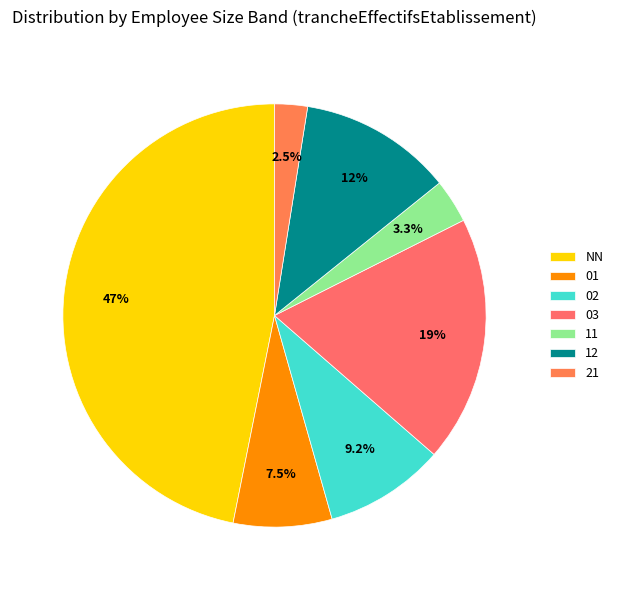

Is the sum of 03 and NN greater than half?

Yes